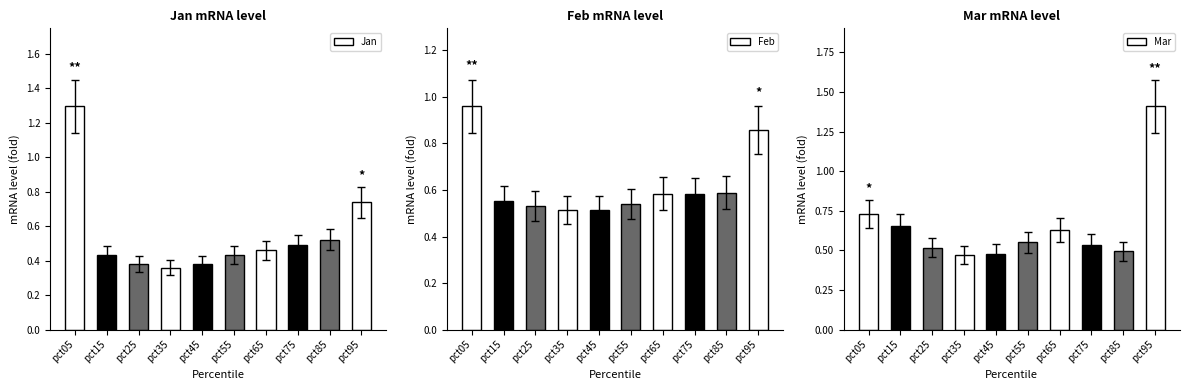

What is the total value across all series at pct95?

3.0